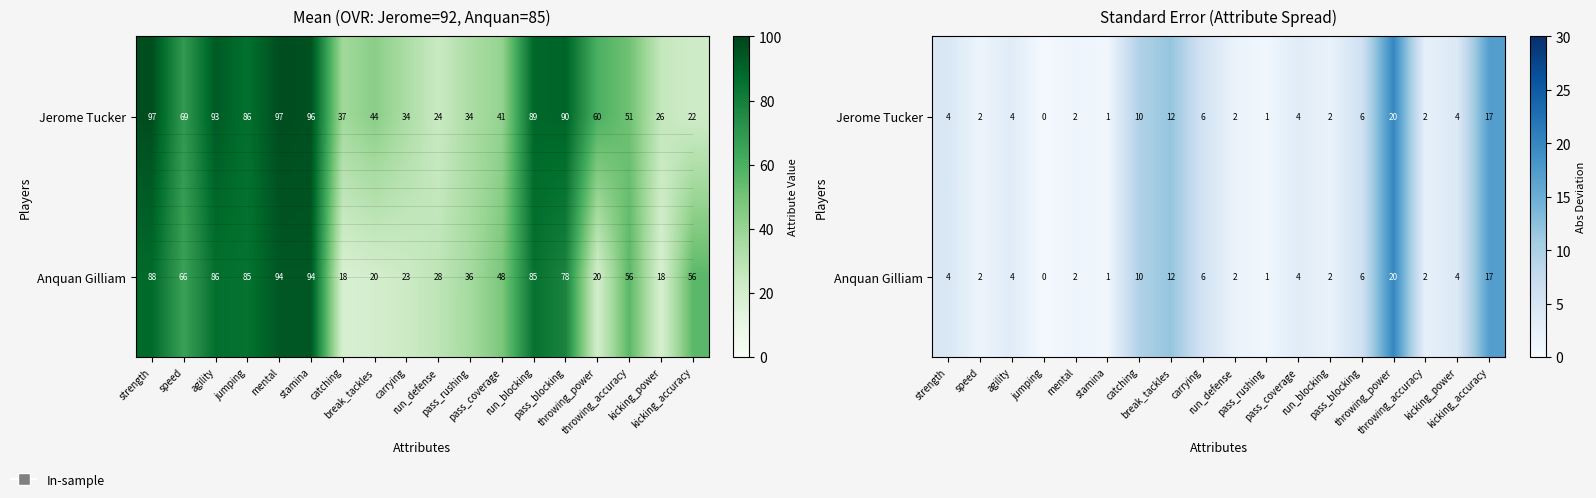

Where does the Jerome Tucker series first go above 3?

strength